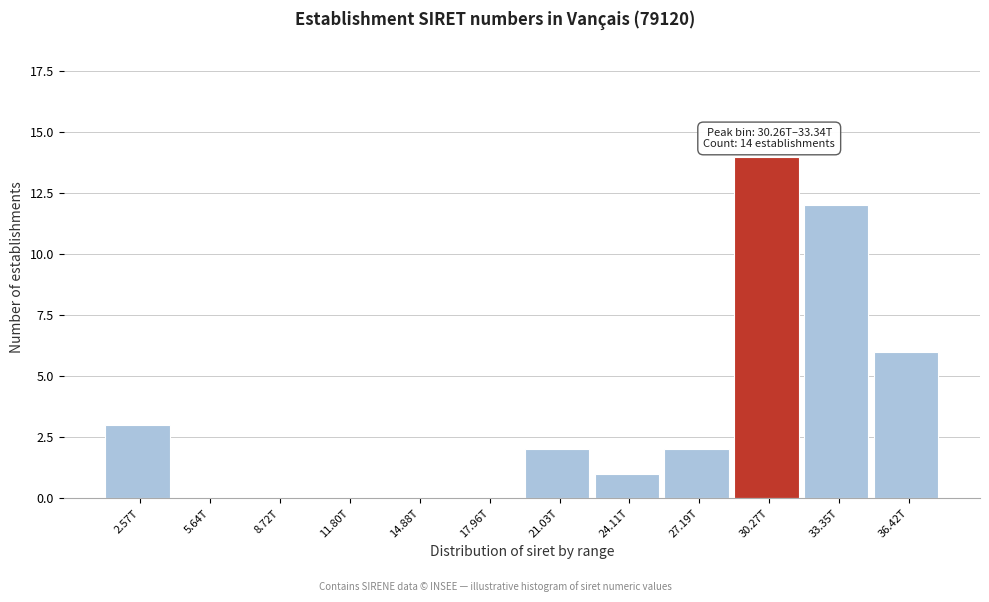

Reading left to right, what are all the values shown in this chart?

2.57T=3	5.64T=0	8.72T=0	11.80T=0	14.88T=0	17.96T=0	21.03T=2	24.11T=1	27.19T=2	30.27T=14	33.35T=12	36.42T=6